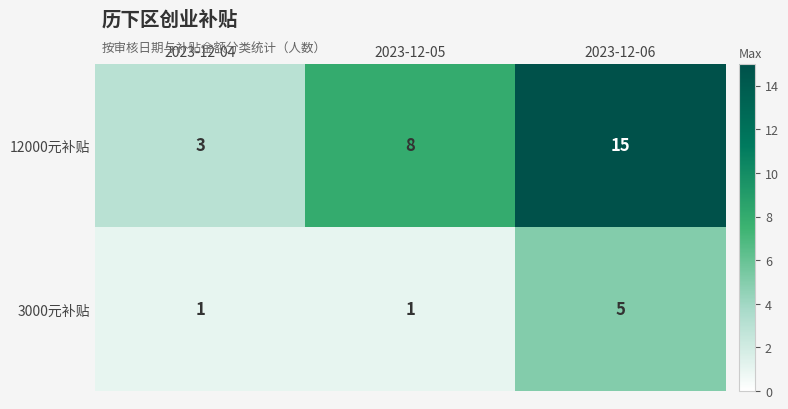

The value of 12000元补贴 at 2023-12-04 is 1. True or false?

False